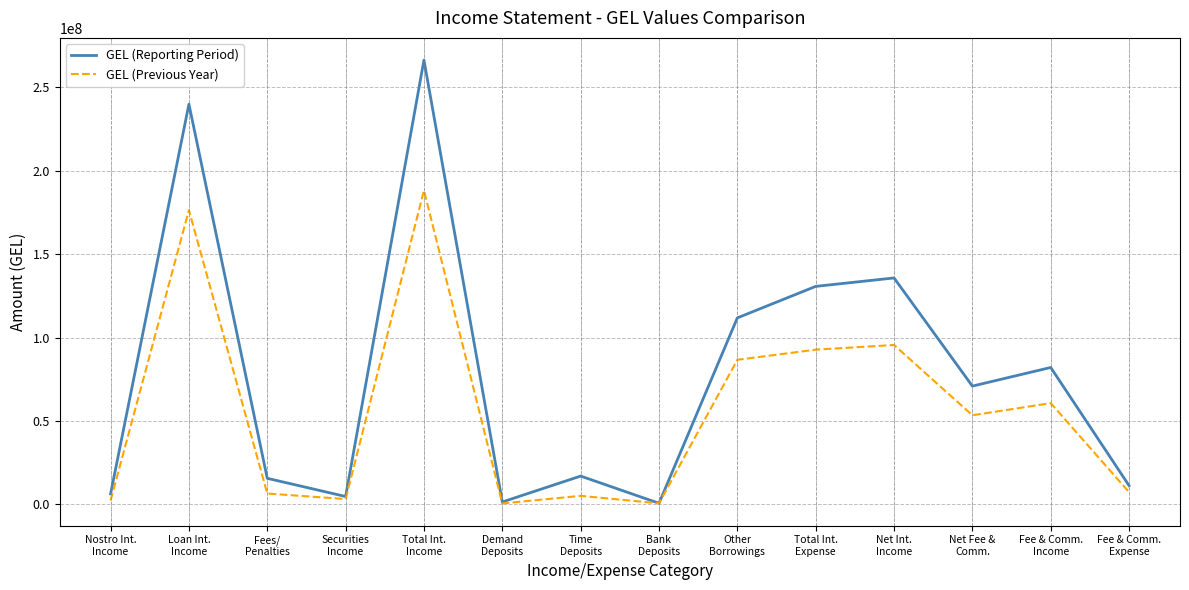

Which series has the largest range (max minus min)?

GEL (Reporting Period)